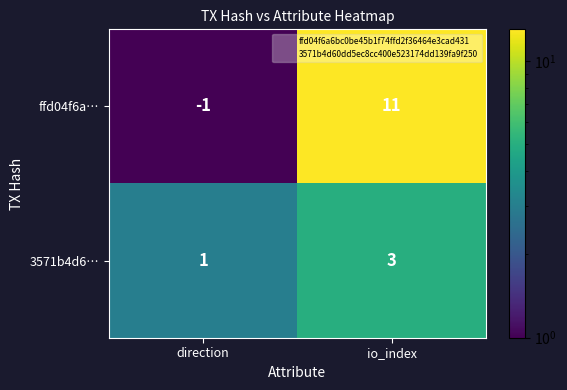

Which category has the highest value in the 3571b4d6… series?

io_index